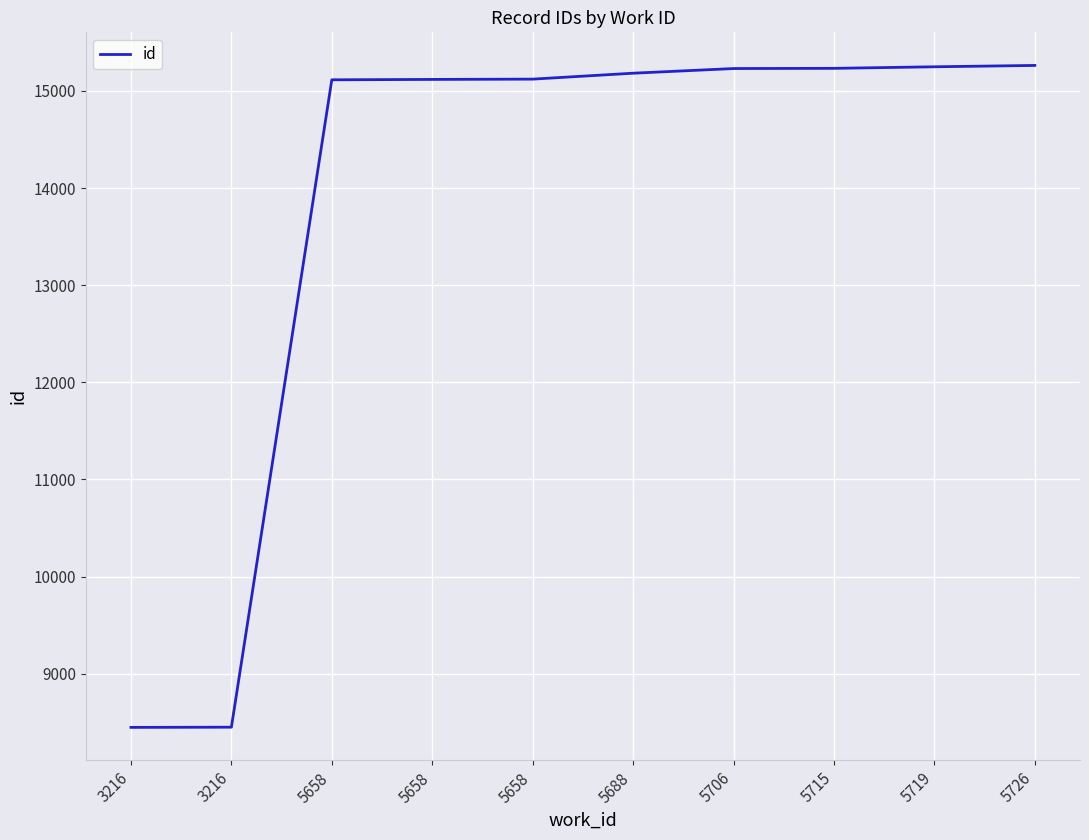

List the labels in order of value, largest first.

5726, 5719, 5715, 5706, 5688, 5658, 5658, 5658, 3216, 3216